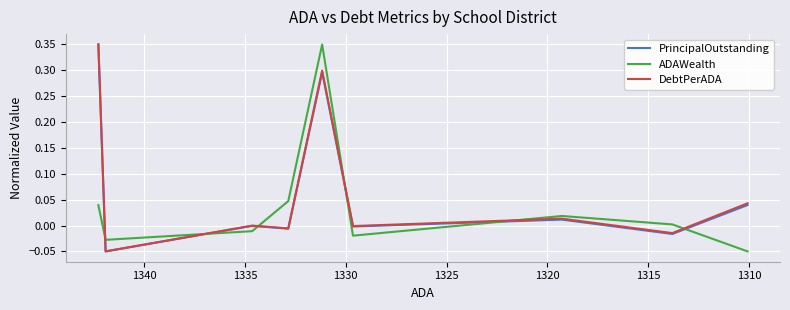

True or false: PrincipalOutstanding and DebtPerADA cross at least once.

False